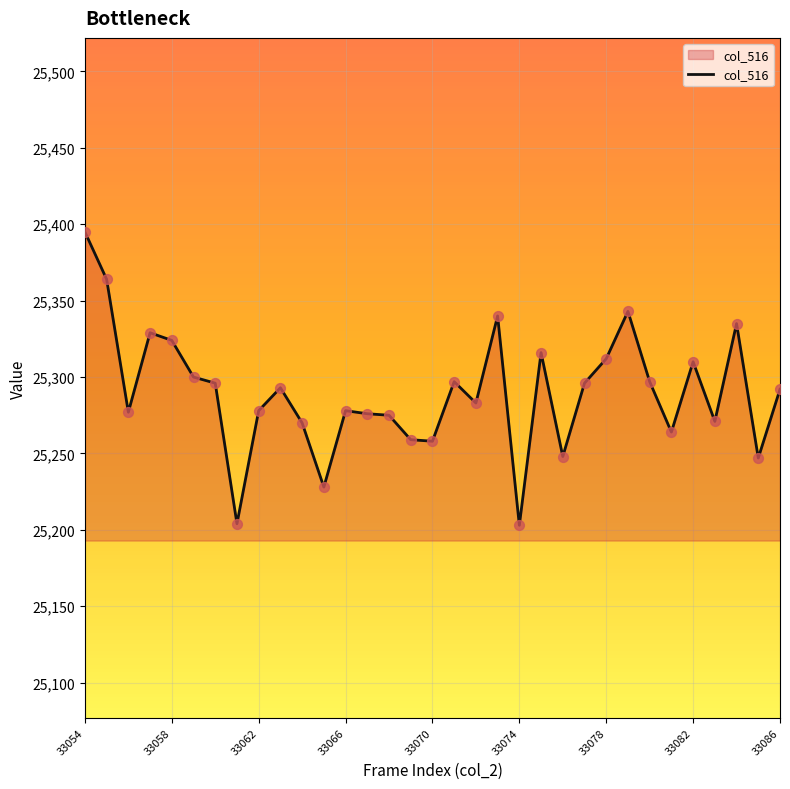

What is the maximum value shown in the chart?

25395